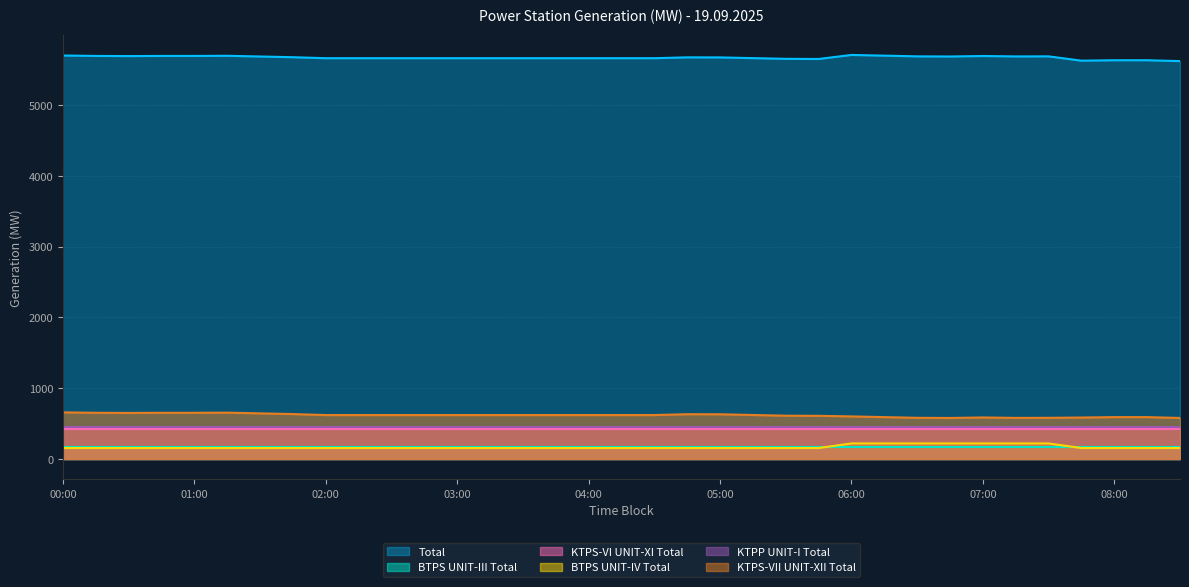

True or false: BTPS UNIT-IV Total and Total cross at least once.

False